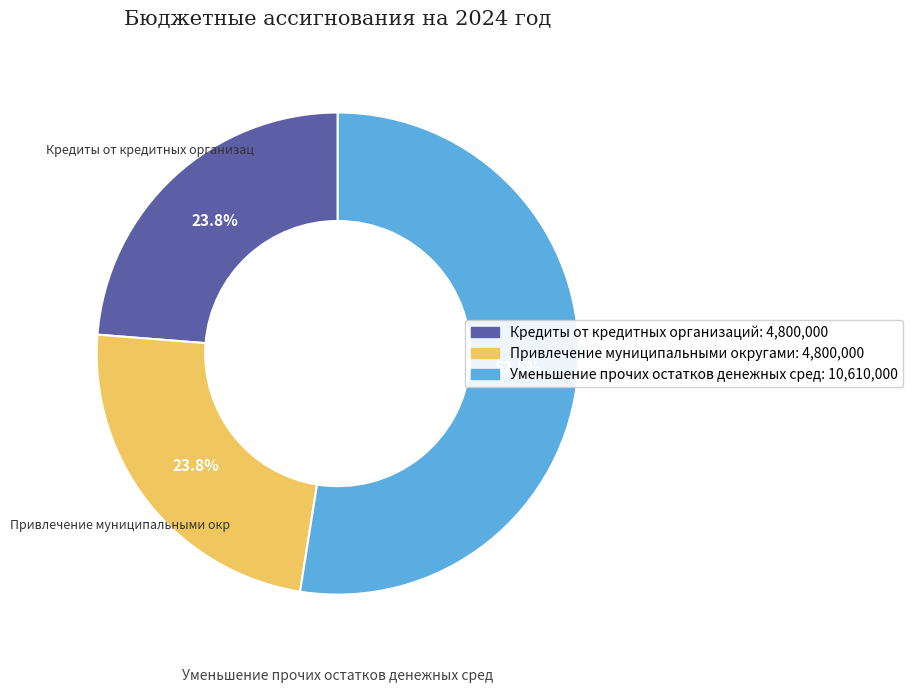

Does any single category account for the majority?

Yes